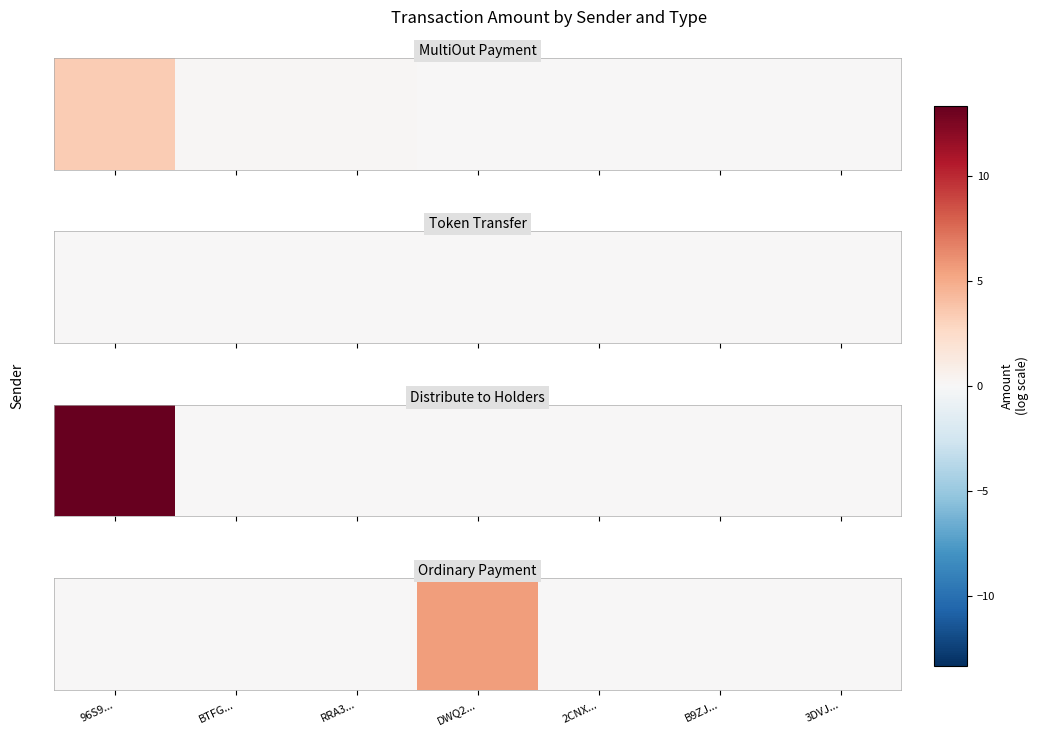

Is it true that the value at B9ZJ... is 0.0?

True